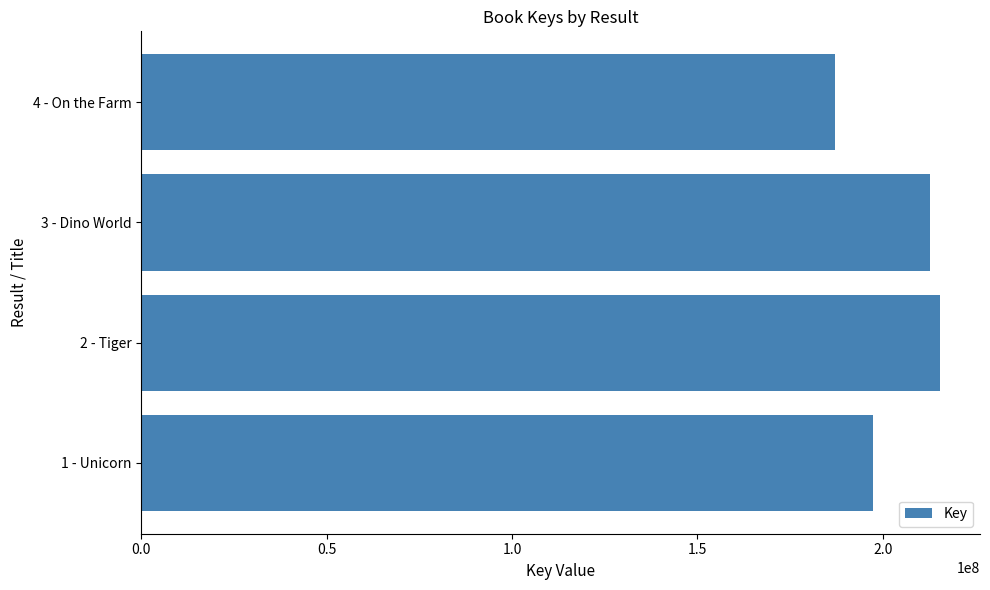

Which label corresponds to the smallest value in the chart?

4 - On the Farm